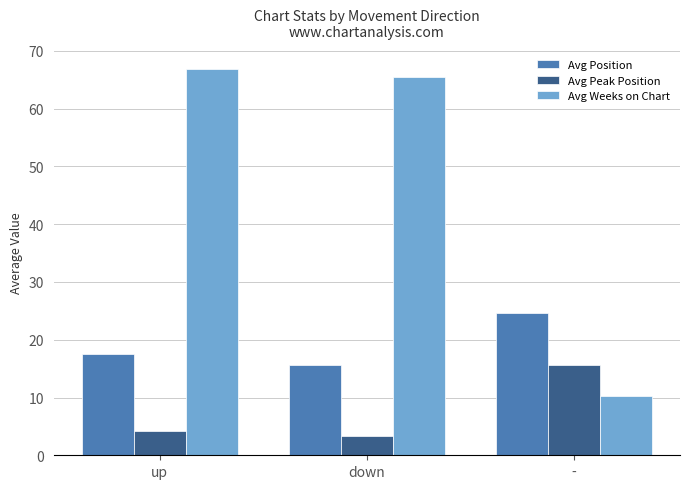

True or false: Avg Peak Position has a value of 4.2 at up.

True